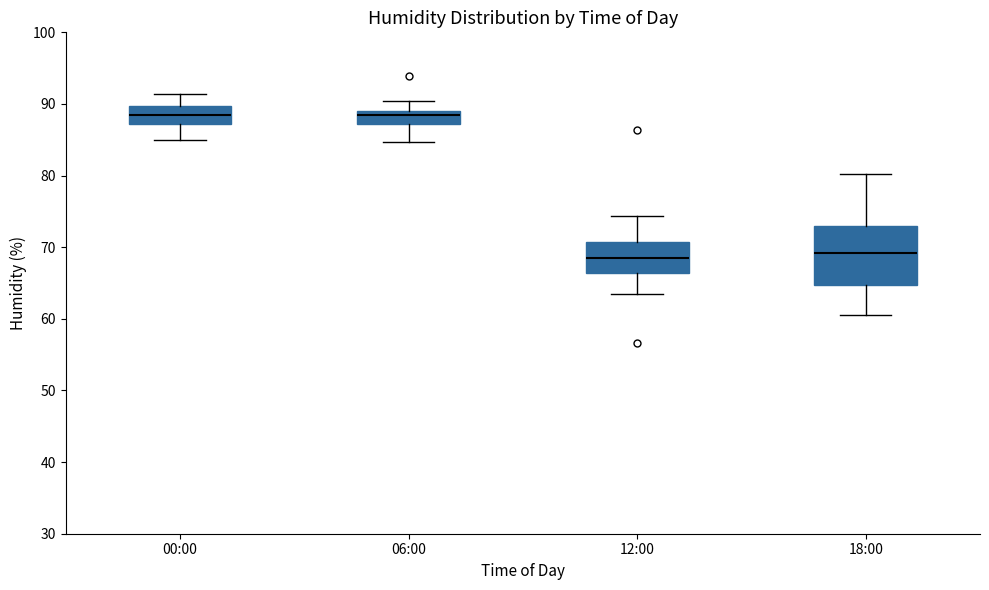

Which box is the tallest, from its lower edge to its upper edge?

18:00